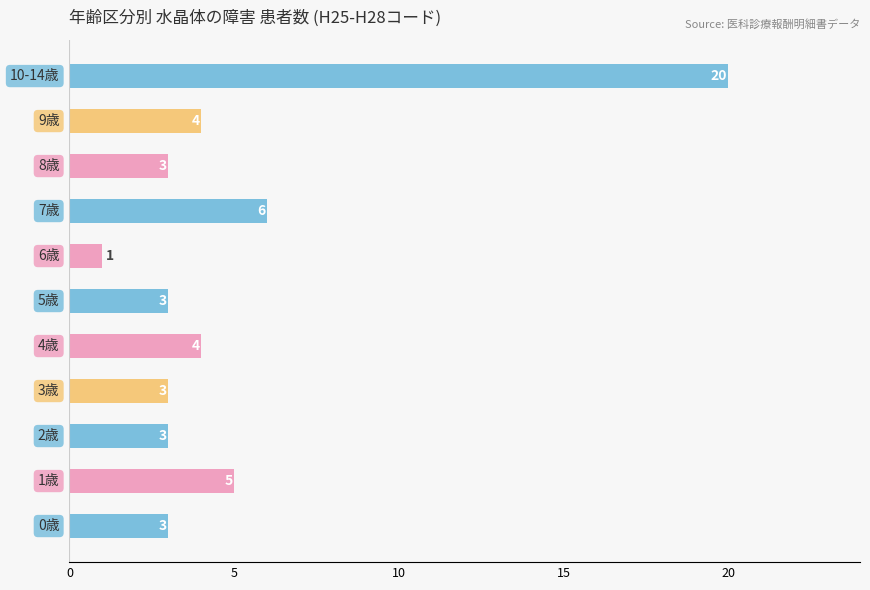

What is the greatest value displayed?

20